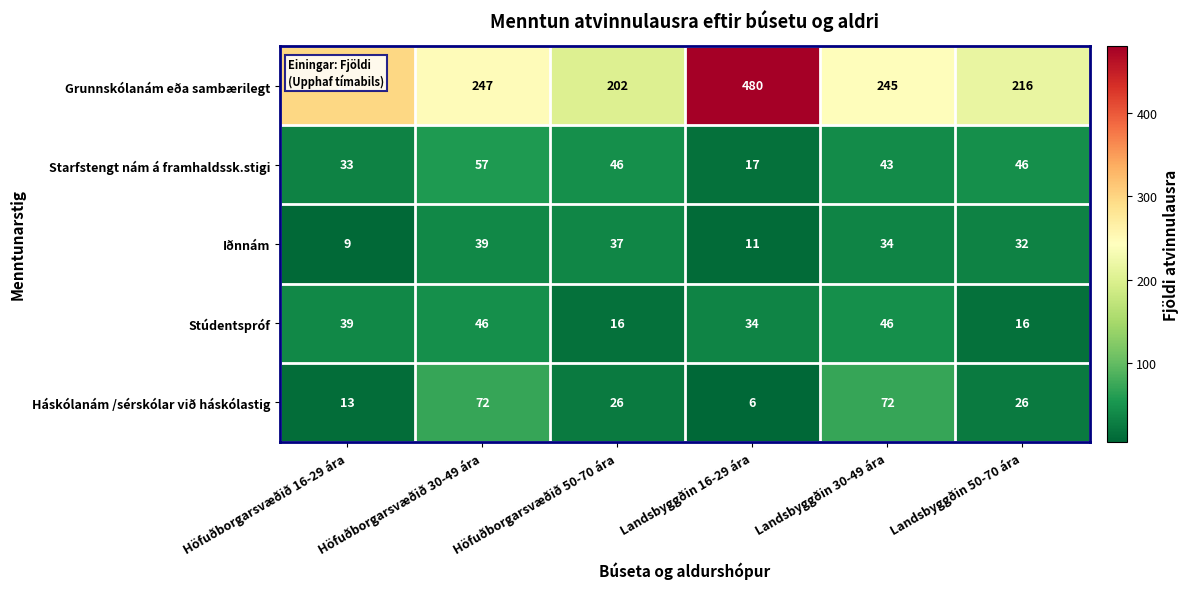

Which category has the lowest value across all series?

Landsbyggðin 16-29 ára